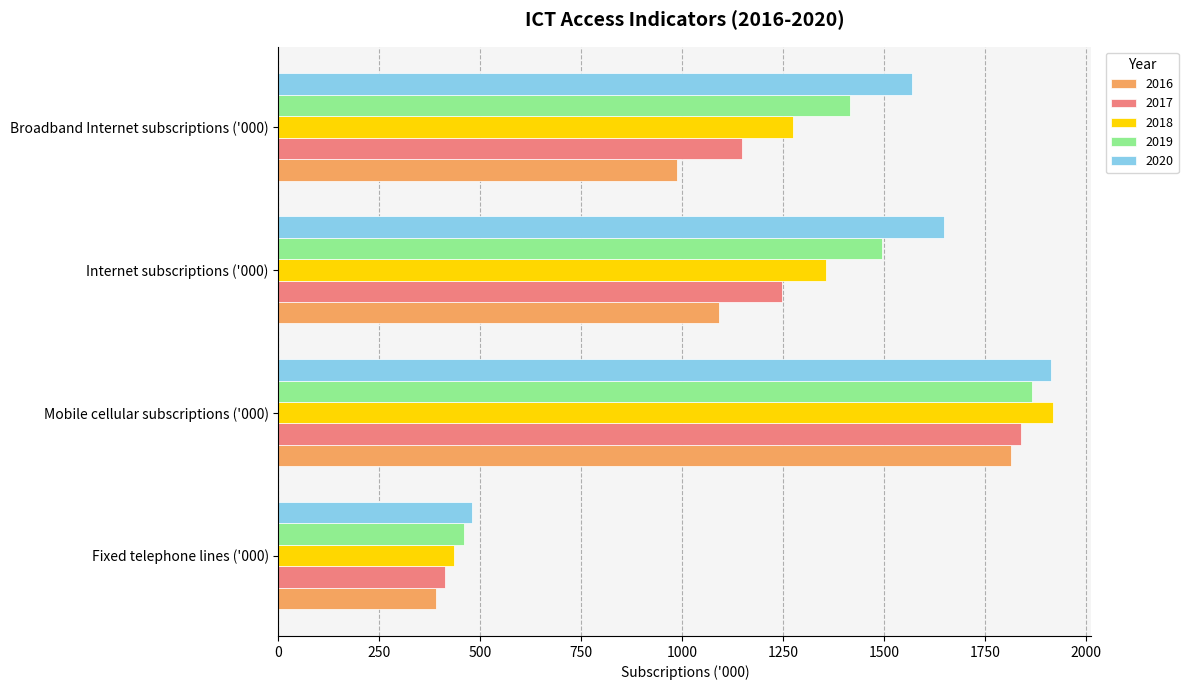

Rank the categories by 2018 value from highest to lowest.

Mobile cellular subscriptions ('000), Internet subscriptions ('000), Broadband Internet subscriptions ('000), Fixed telephone lines ('000)